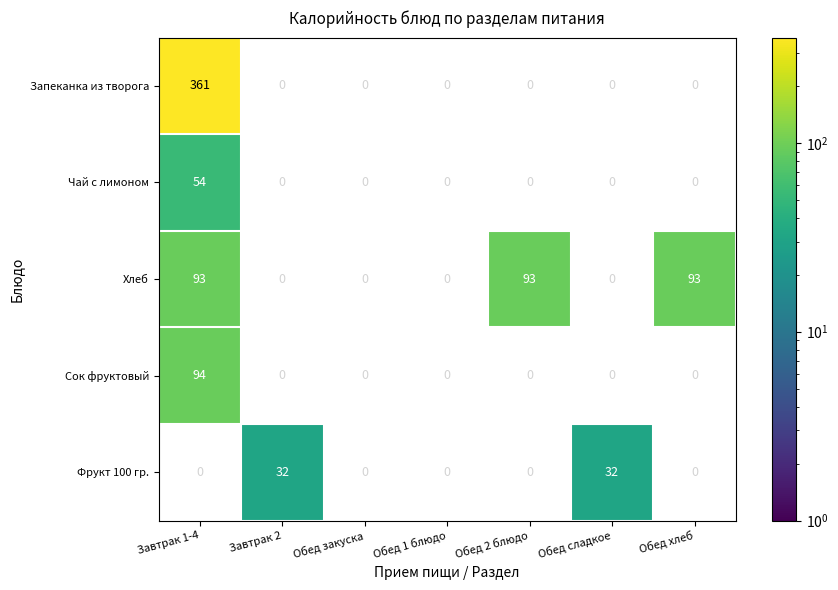

The value of Хлеб at Завтрак 1-4 is 39. True or false?

False